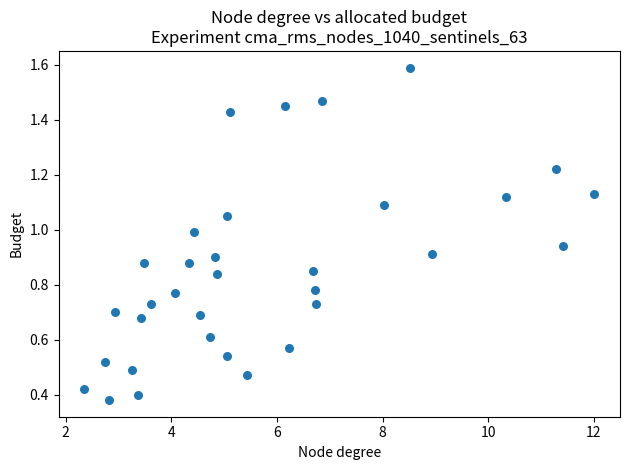

What is the range of X values (max minus min)?

9.7